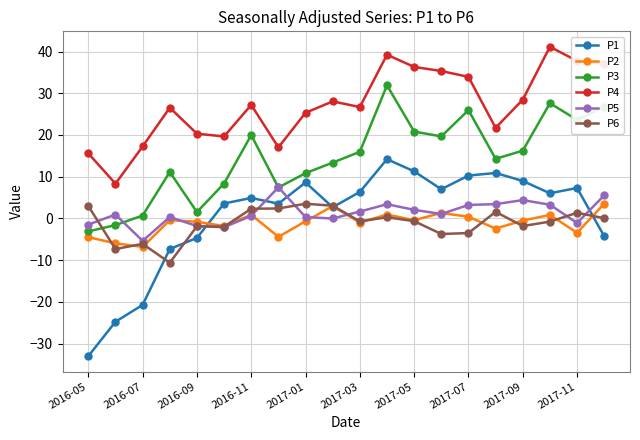

Which series has the largest range (max minus min)?

P1